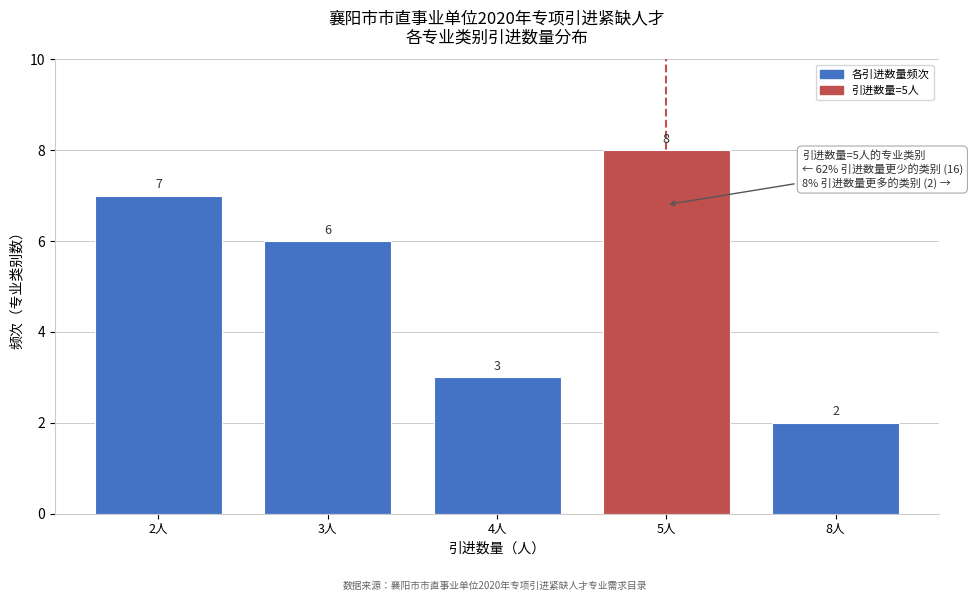

Reading left to right, transcribe all the data shown in this chart.

7	6	3	8	2